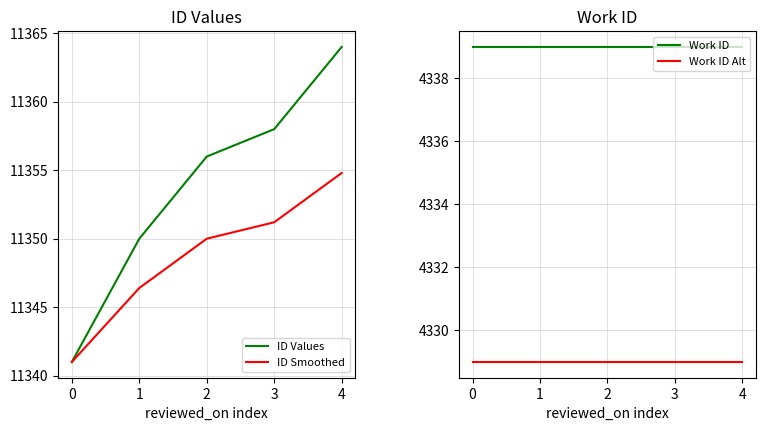

True or false: Work ID Alt has a value of 1952.8 at 1.

False